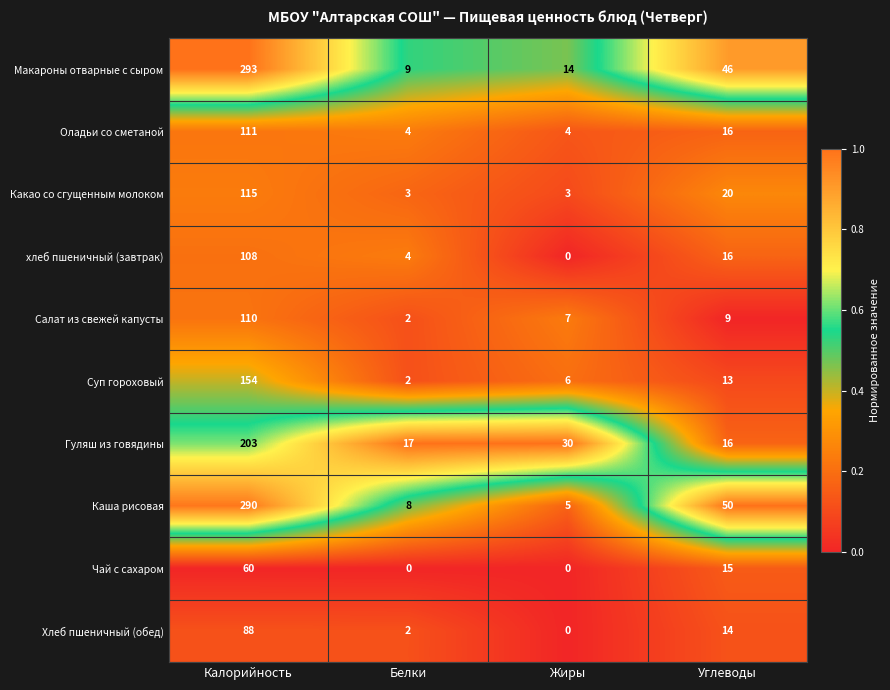

Which series has the widest spread of values?

Каша рисовая